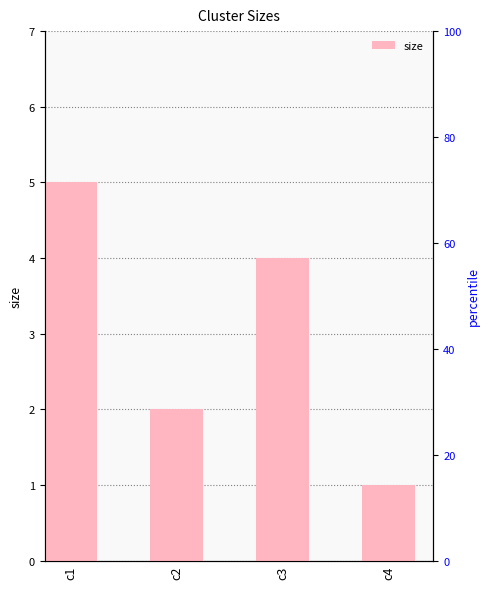

What is the value of the 1st bar from the left?

5